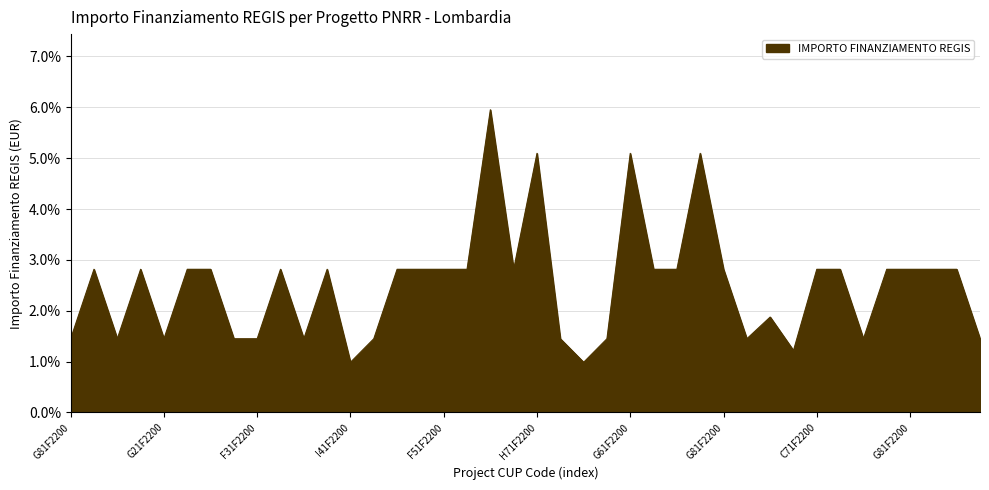

What is the difference between the maximum and minimum values?

5.0